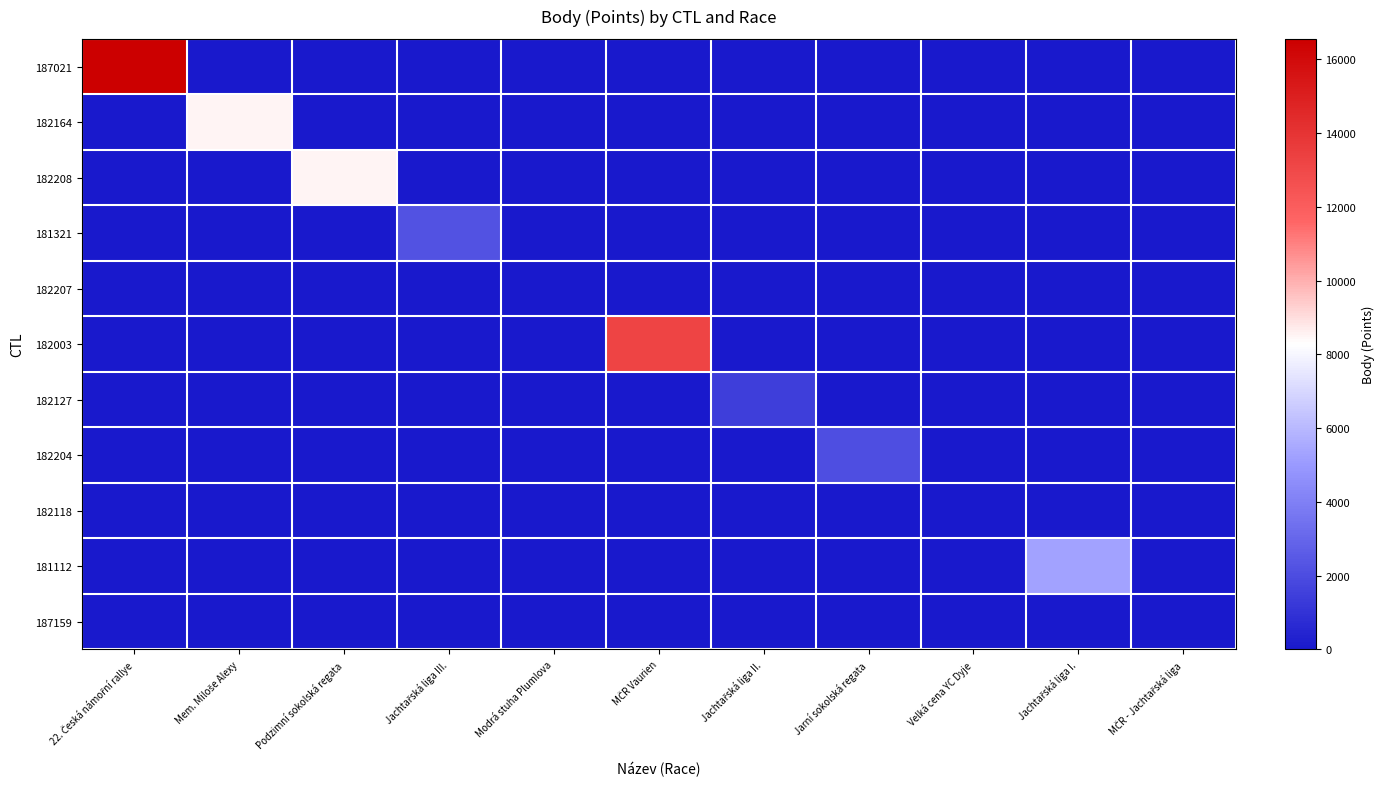

Count the number of data series in this chart.

11